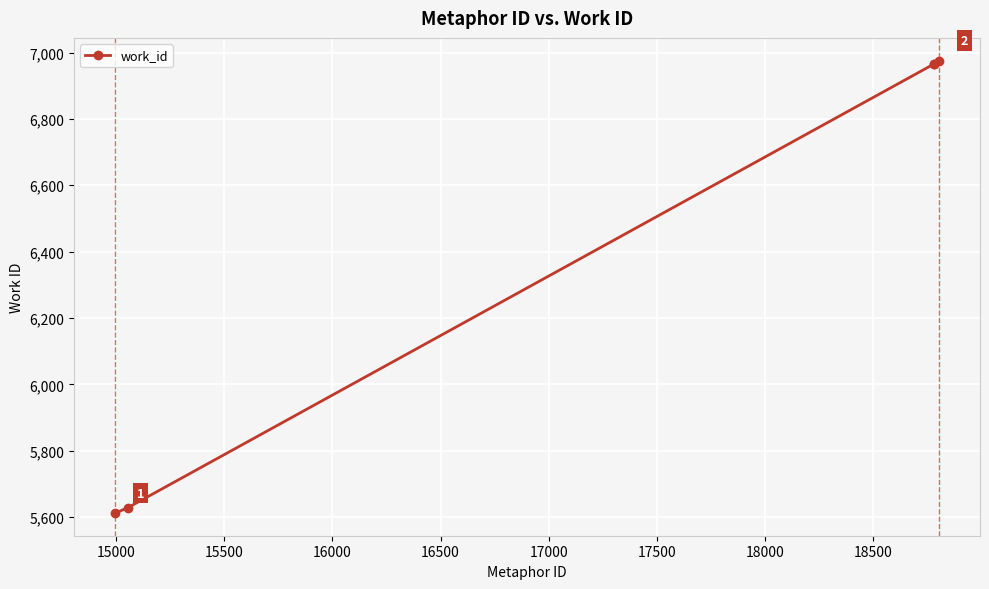

What is the difference between the second highest and second lowest values?

1338